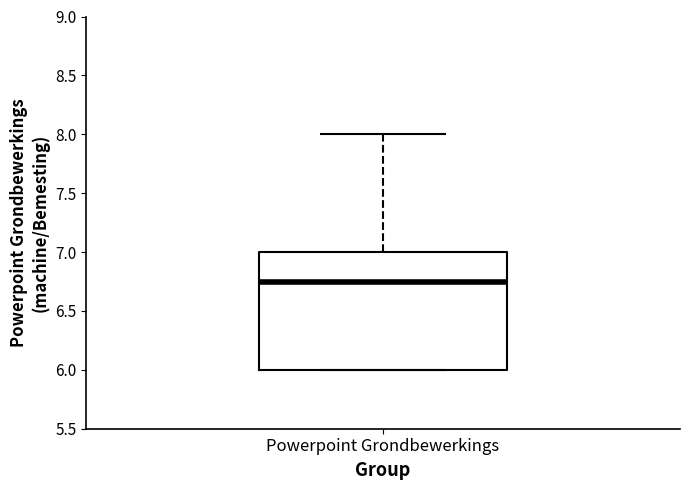

Where is the lower edge of the box for Powerpoint Grondbewerkings on the y-axis? The values are not printed on the chart, so give them approximately, as read against the axis.

6.00